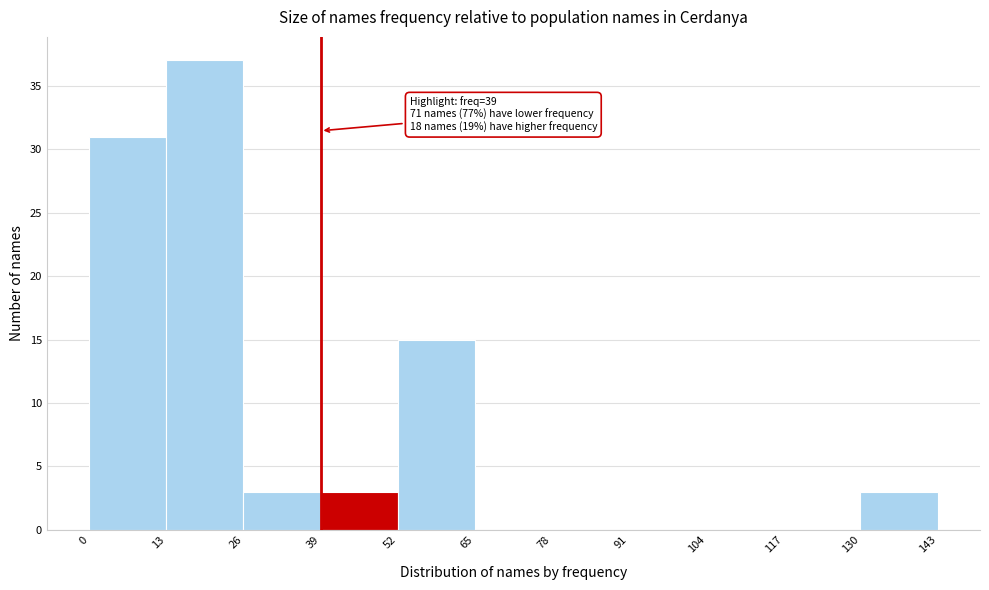

Over which range of the x-axis is the bar tallest?

13 to 26